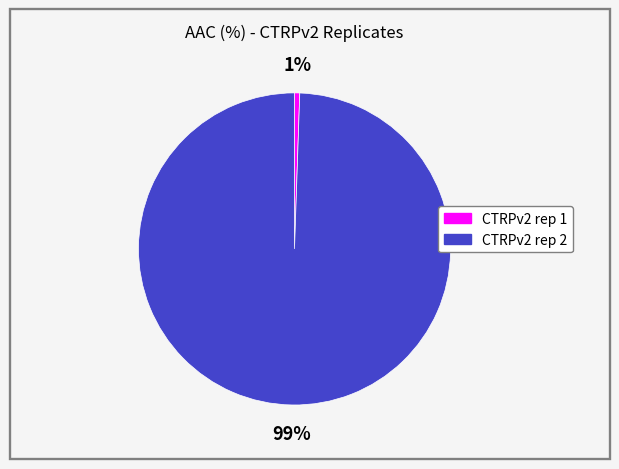

Combined, do CTRPv2 rep 2 and CTRPv2 rep 1 account for over 50%?

Yes